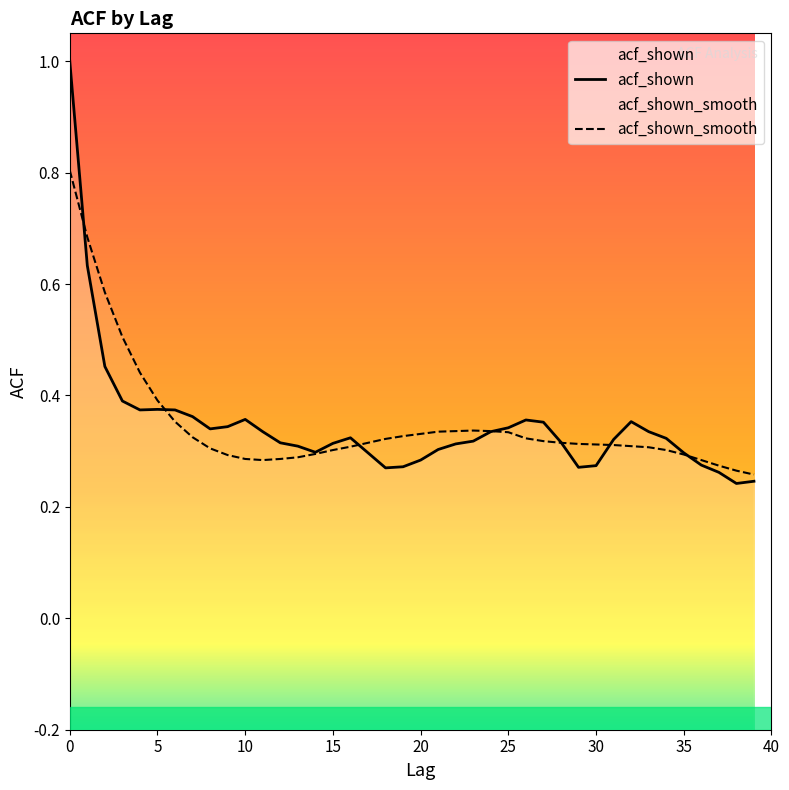

How many times do acf_shown and acf_shown_smooth cross each other?

7